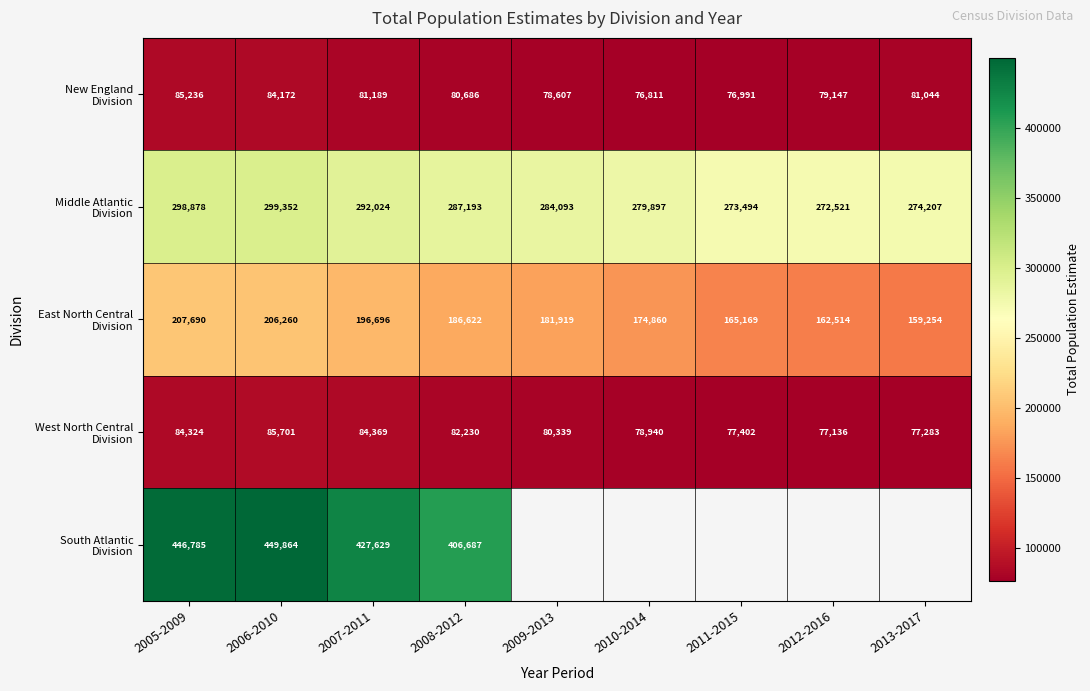

Count the number of data series in this chart.

5